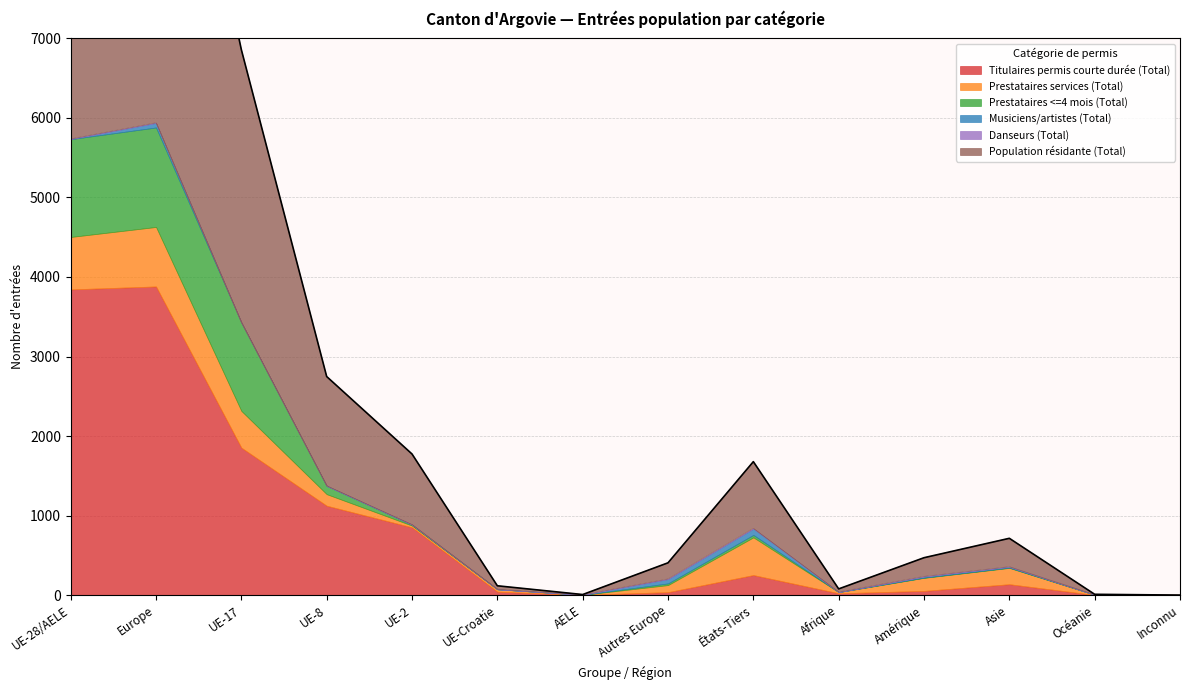

What is the average value of the Musiciens/artistes (Total) series?

16